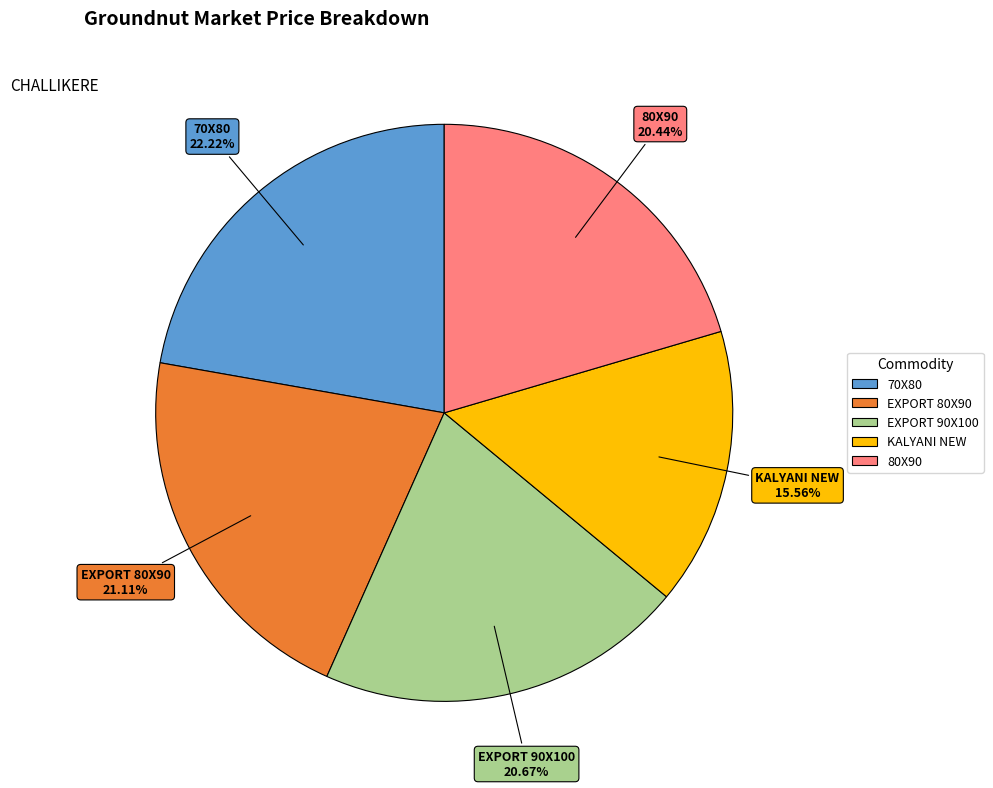

Is 70X80 the majority of the pie?

No